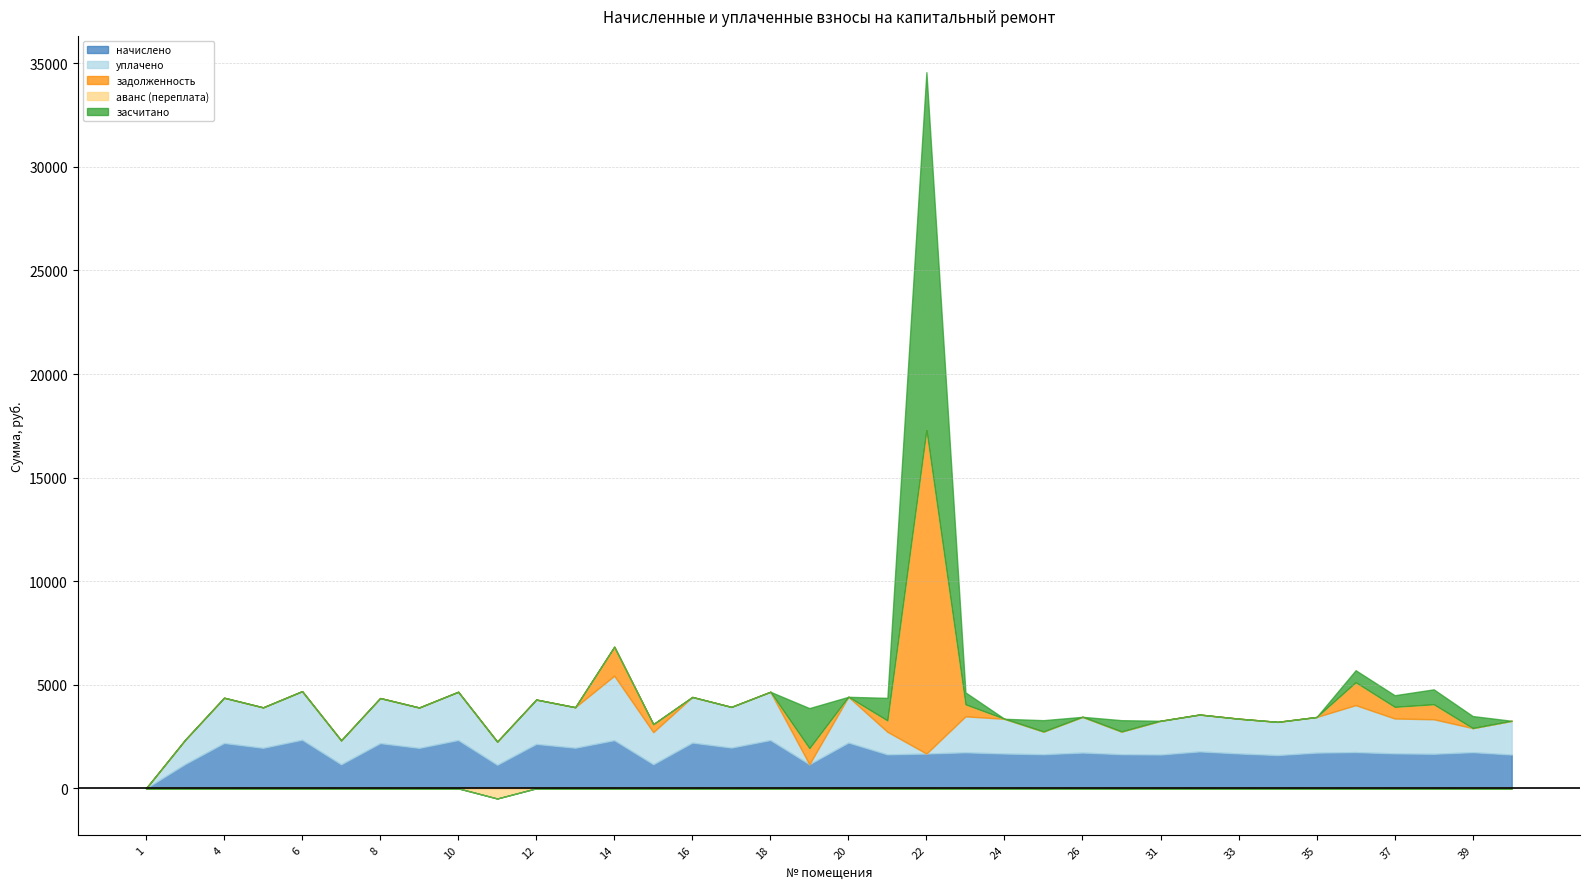

The value of начислено at 15 is 1161.4. True or false?

True